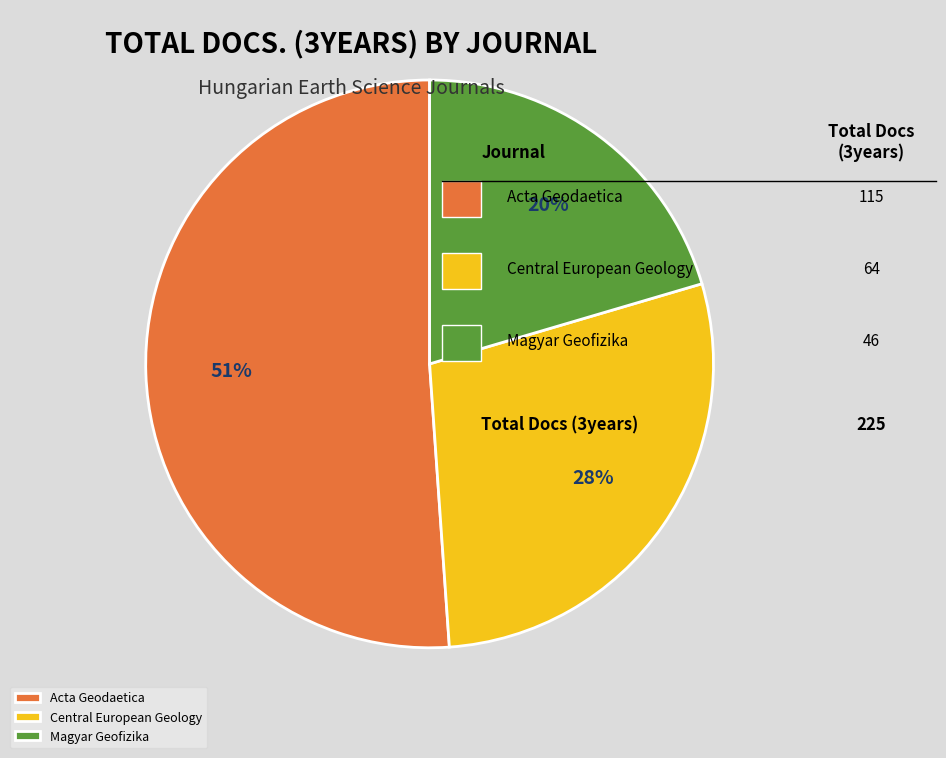

Between Central European Geology and Acta Geodaetica, which is larger?

Acta Geodaetica